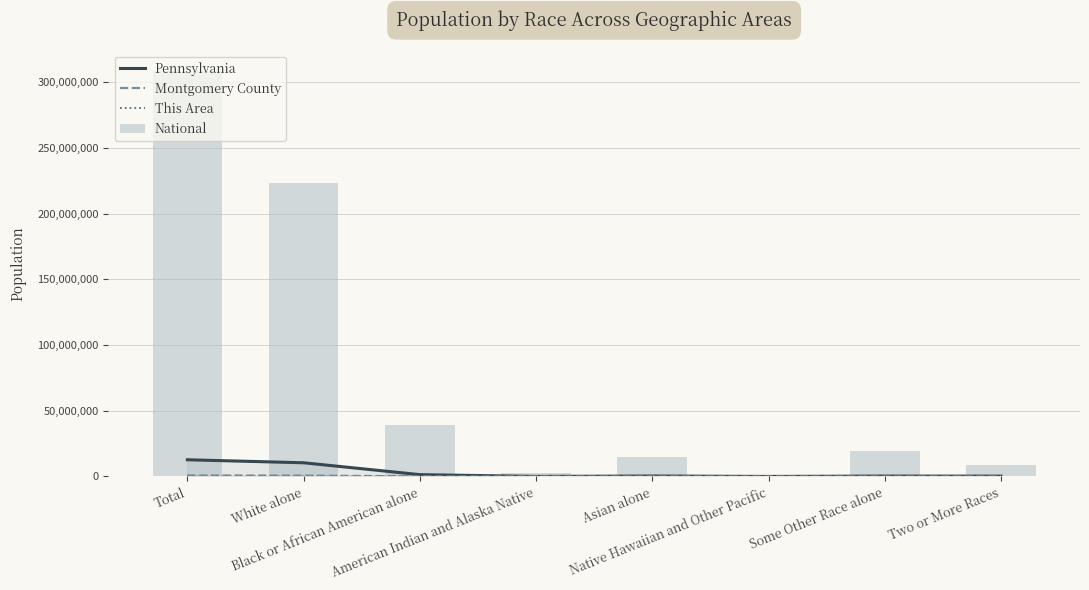

Is the value of This Area at Total greater than the value of Montgomery County at White alone?

No